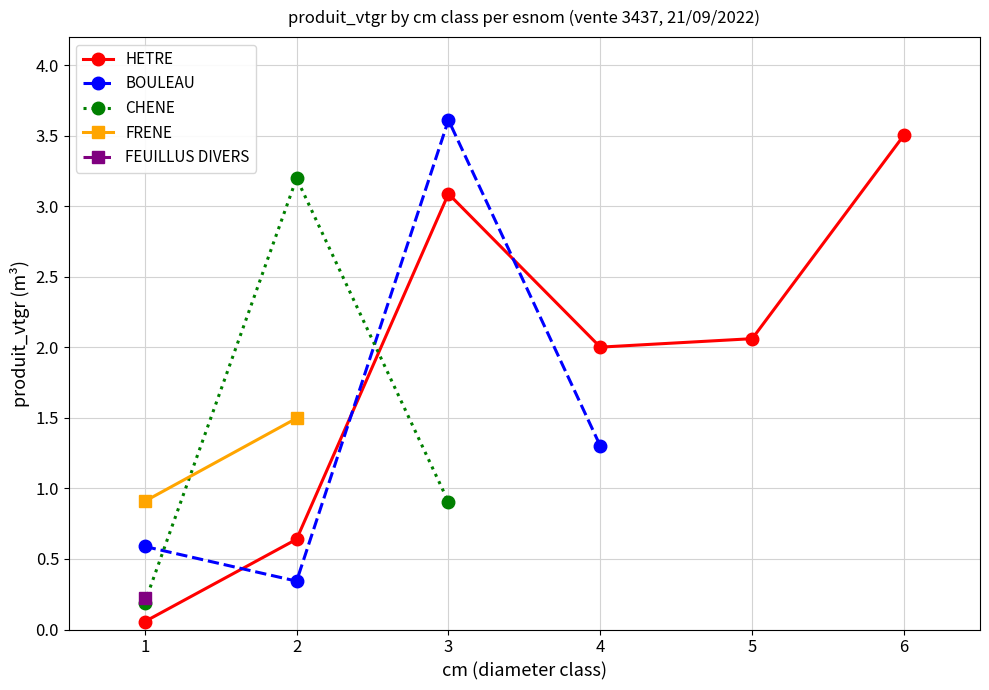

What is the value of the HETRE point at the 4th from the left?

2.0